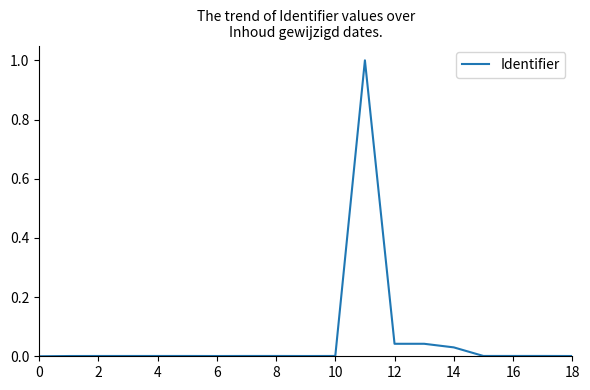

What is the difference between the maximum and minimum values?

1.0